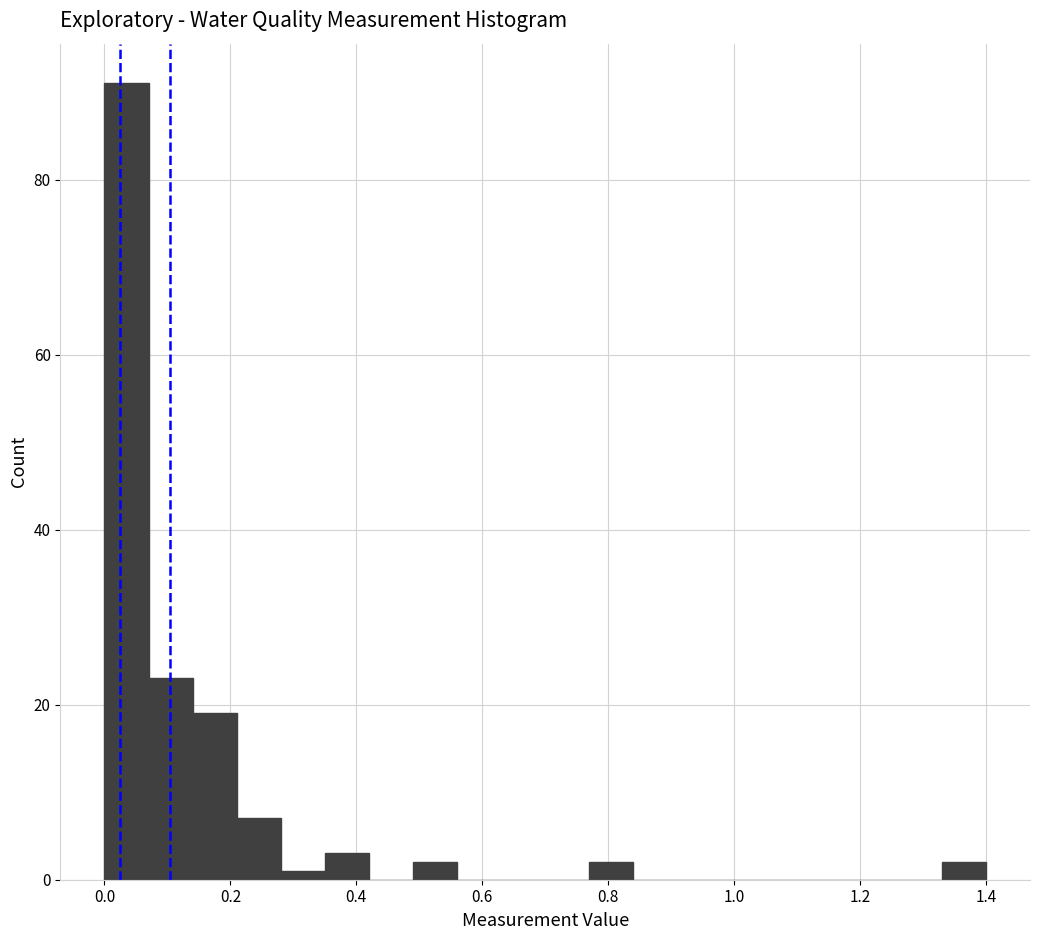

Read against the x-axis, roughly where is the centre of the tallest bar?

0.04